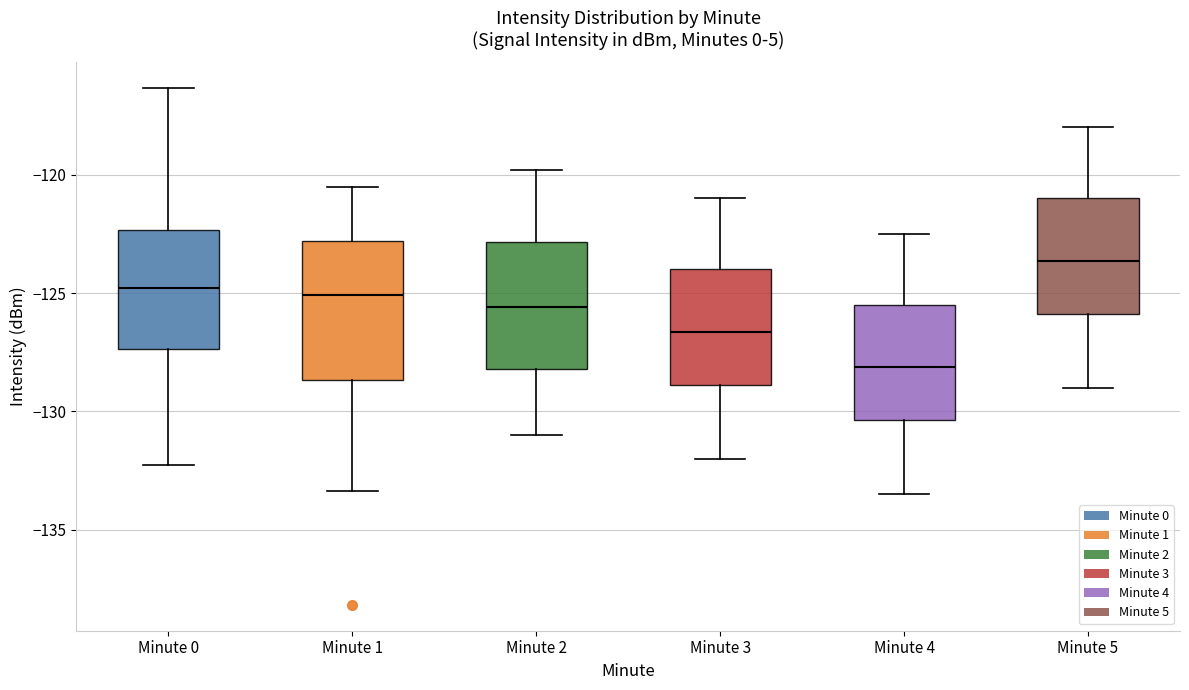

Reading left to right, transcribe this box plot: for each box, give where its median line is, the range the box spans, and where its two whiskers end, as read against the y-axis. The values are not printed on the chart, so give them approximately, as read against the axis.

Minute 0: median -125.0, box -127.5 to -122.5, whiskers -132.5 to -116.5
Minute 1: median -125.0, box -128.5 to -123.0, whiskers -133.5 to -120.5
Minute 2: median -125.5, box -128.0 to -123.0, whiskers -131.0 to -120.0
Minute 3: median -126.5, box -129.0 to -124.0, whiskers -132.0 to -121.0
Minute 4: median -128.0, box -130.5 to -125.5, whiskers -133.5 to -122.5
Minute 5: median -123.5, box -126.0 to -121.0, whiskers -129.0 to -118.0